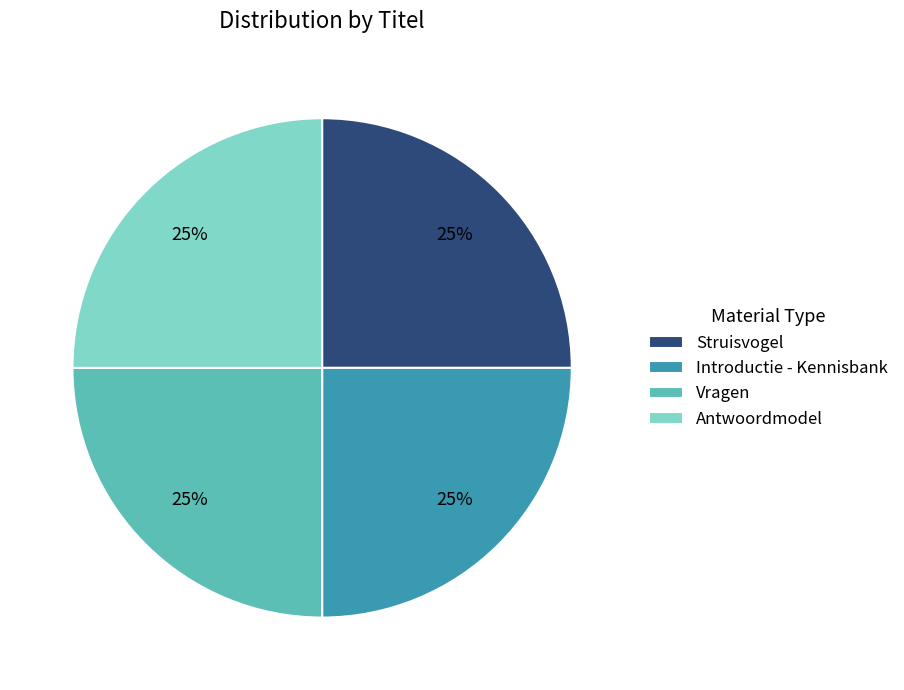

To the nearest percent, what is the combined percentage of Struisvogel and Introductie - Kennisbank?

50%